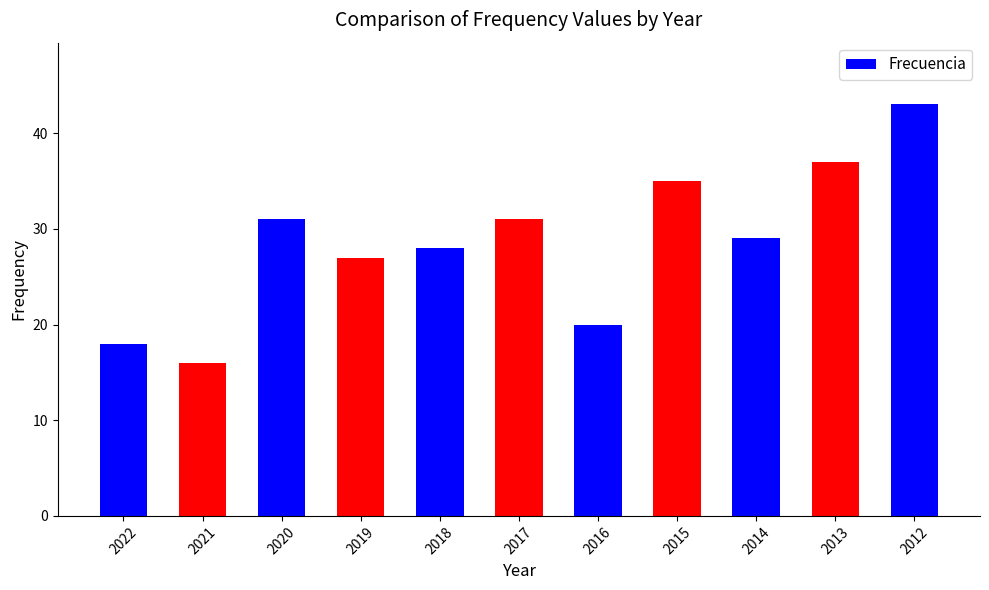

What is the minimum value shown in the chart?

16